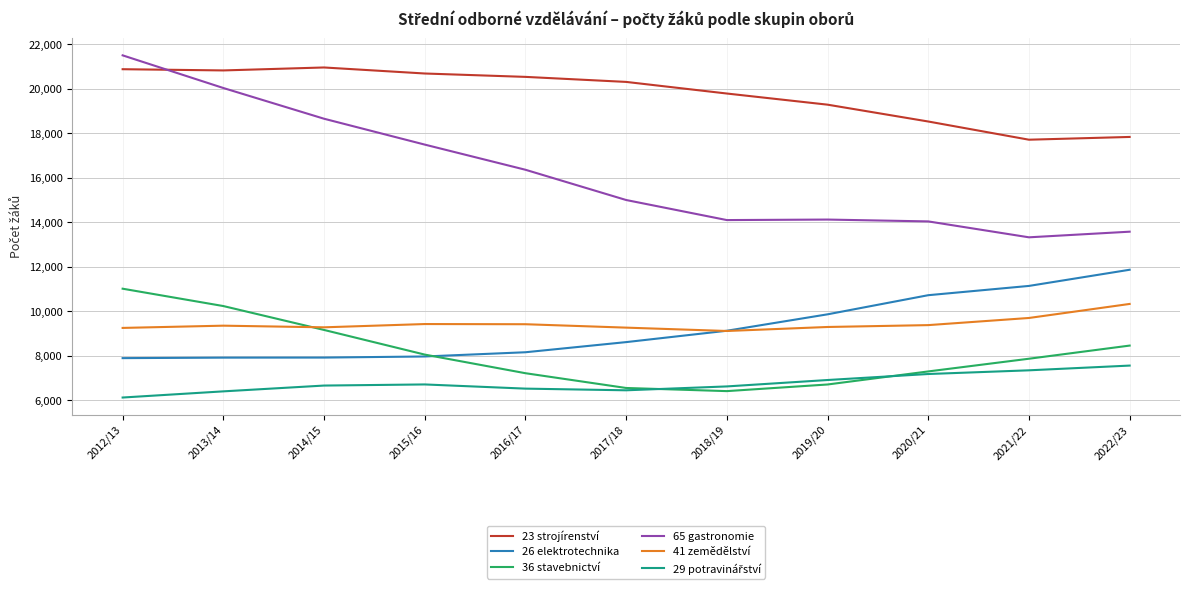

True or false: 65 gastronomie has more than 0 interior local peaks.

True